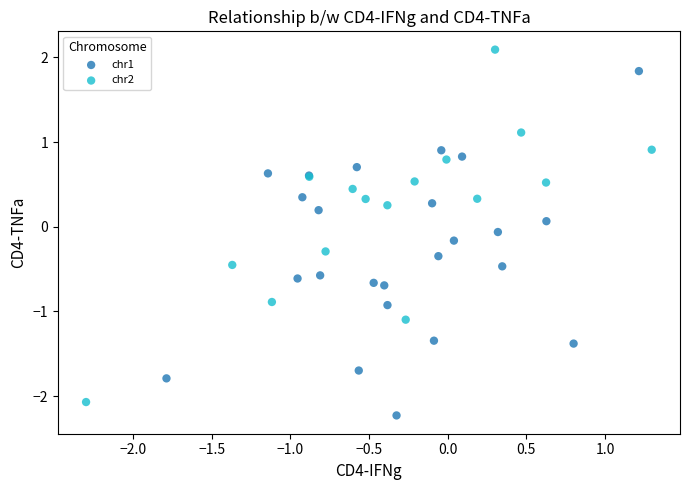

Which series reaches the minimum Y coordinate?

chr1